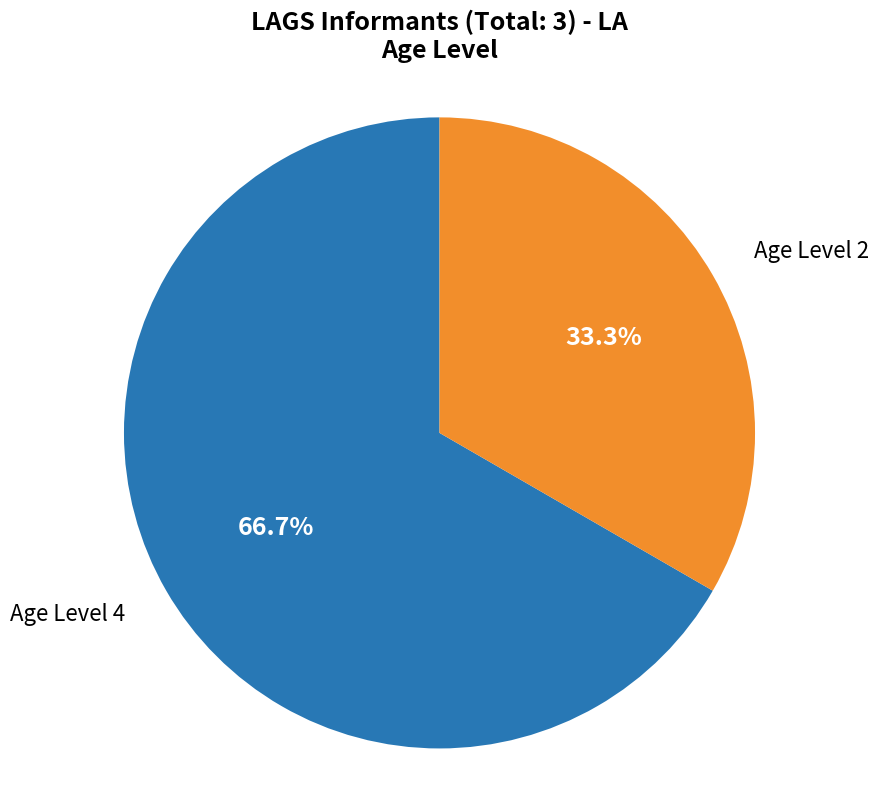

Does any single category account for the majority?

Yes